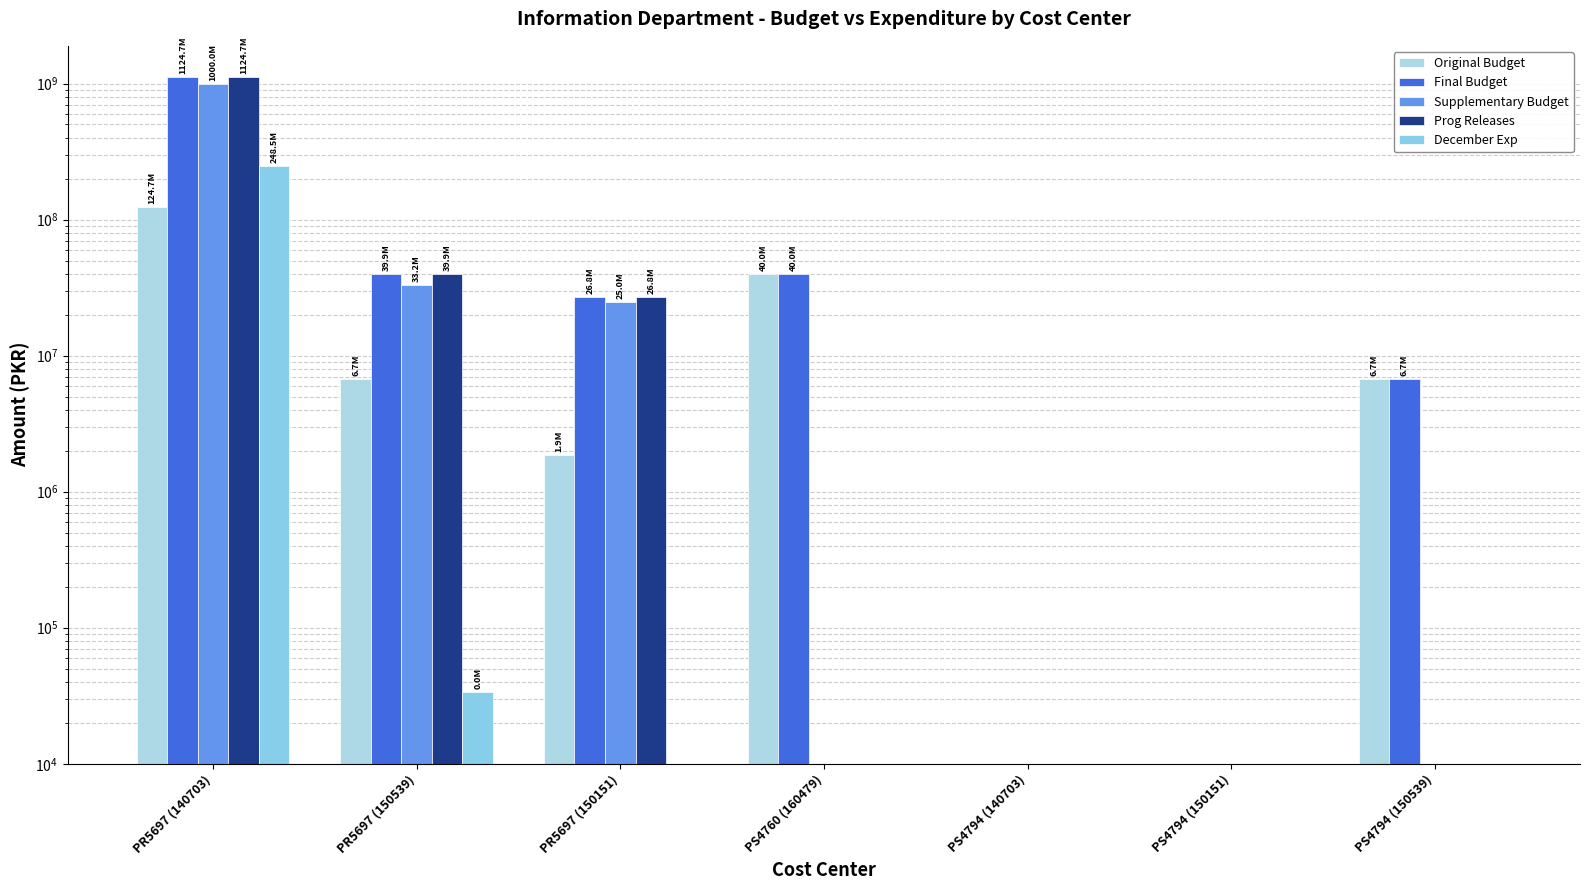

Is it true that Supplementary Budget equals 472293988 at PS4760 (160479)?

False